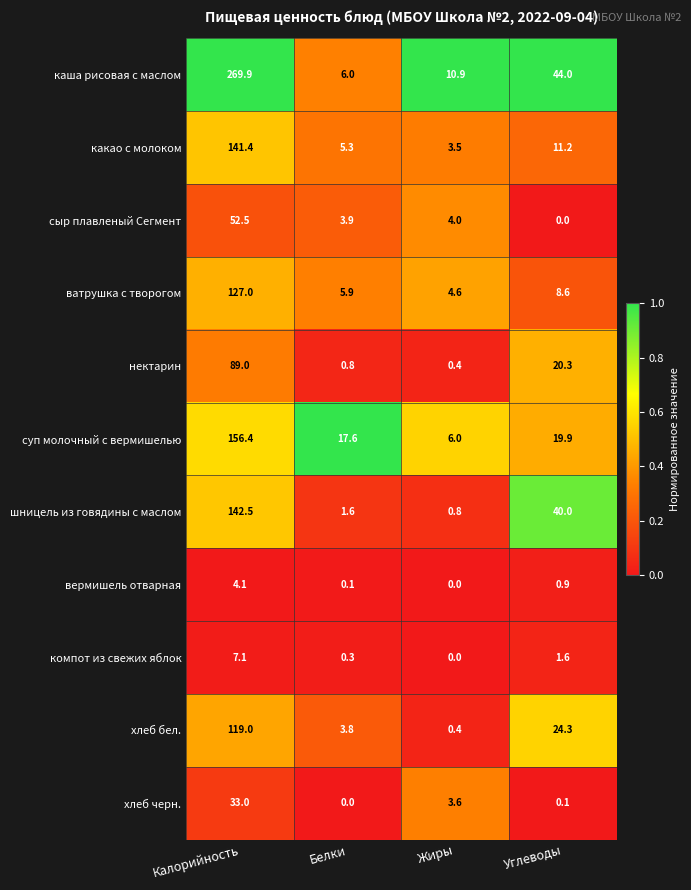

Is the value of нектарин at Углеводы greater than the value of ватрушка с творогом at Углеводы?

Yes